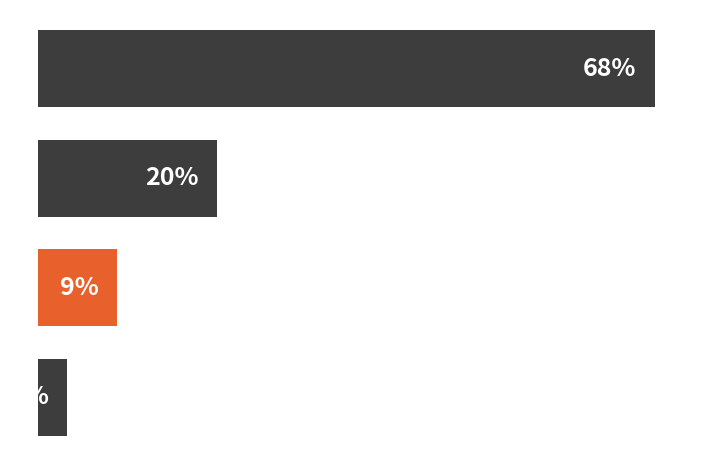

Does the chart contain any negative values?

No